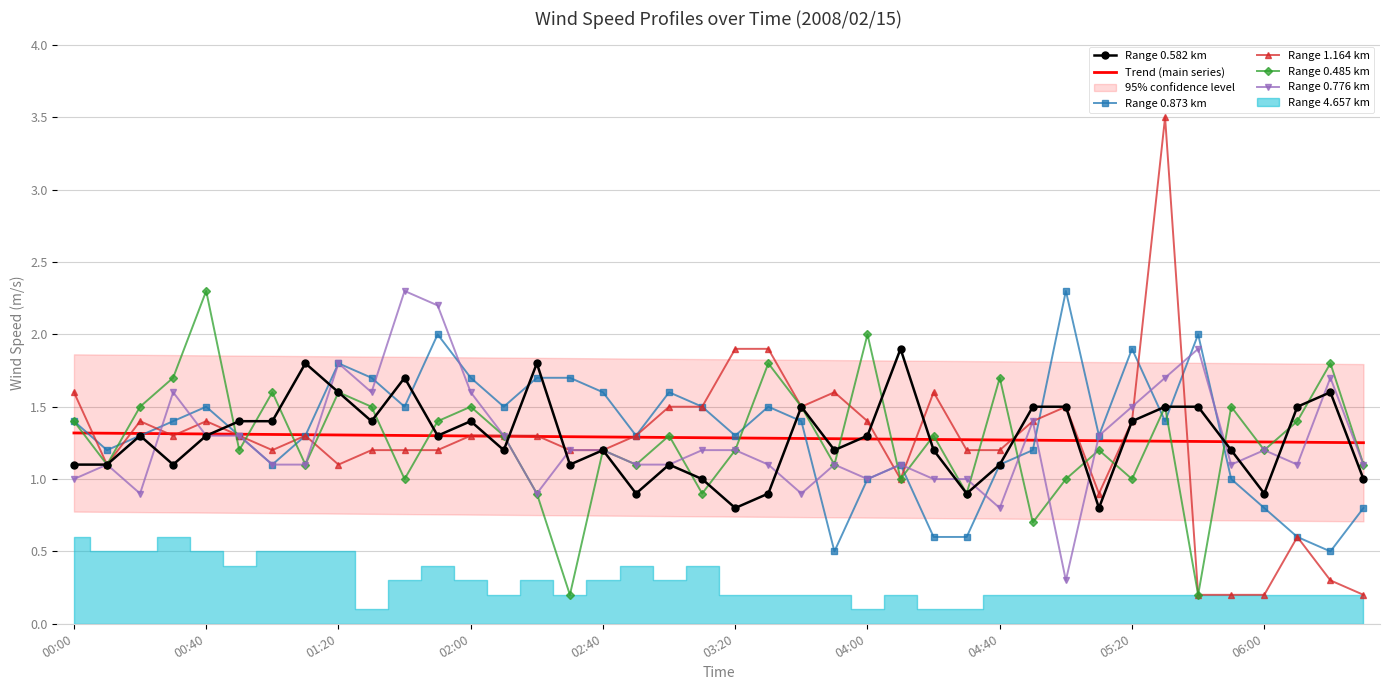

What is the difference between the maximum and minimum values in the Range 0.485 km series?

2.1